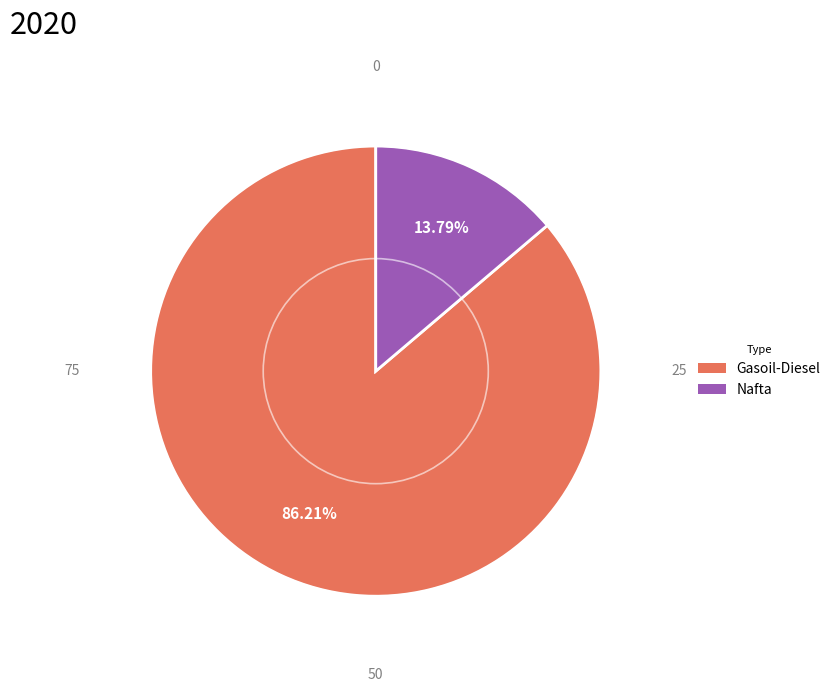

The Nafta slice represents 4% of the pie. True or false?

False